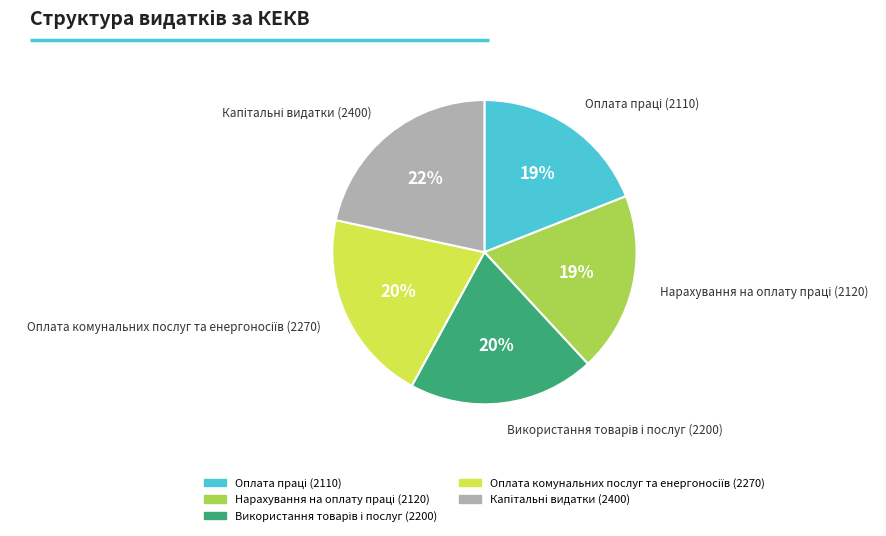

Is there any slice that represents more than half of the pie?

No